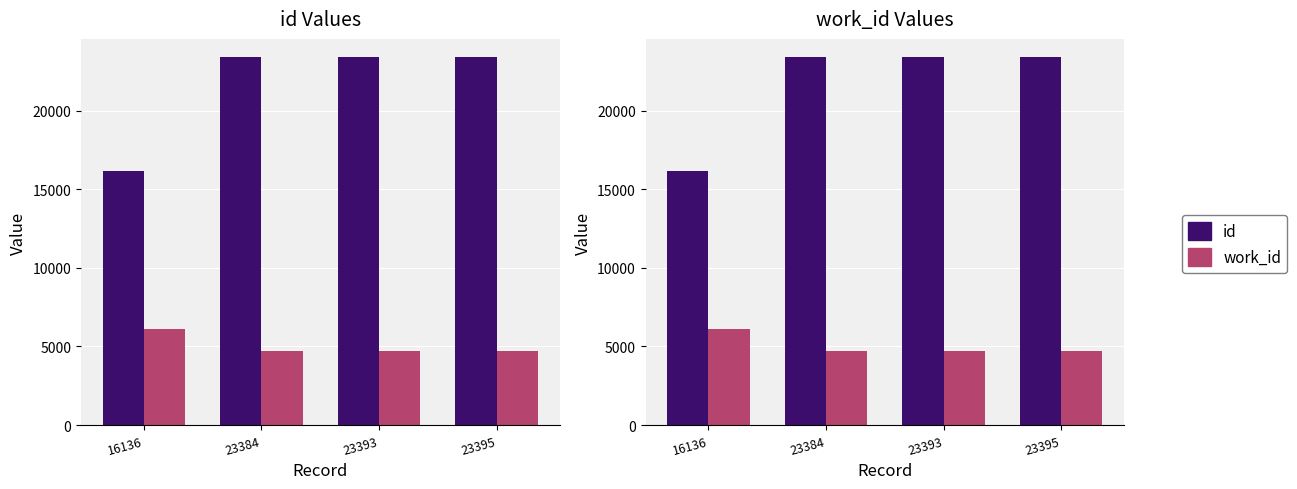

Reading right to left, what are all the values shown in this chart?

id: 23395=23395	23393=23393	23384=23384	16136=16136
work_id: 23395=4702	23393=4702	23384=4702	16136=6105